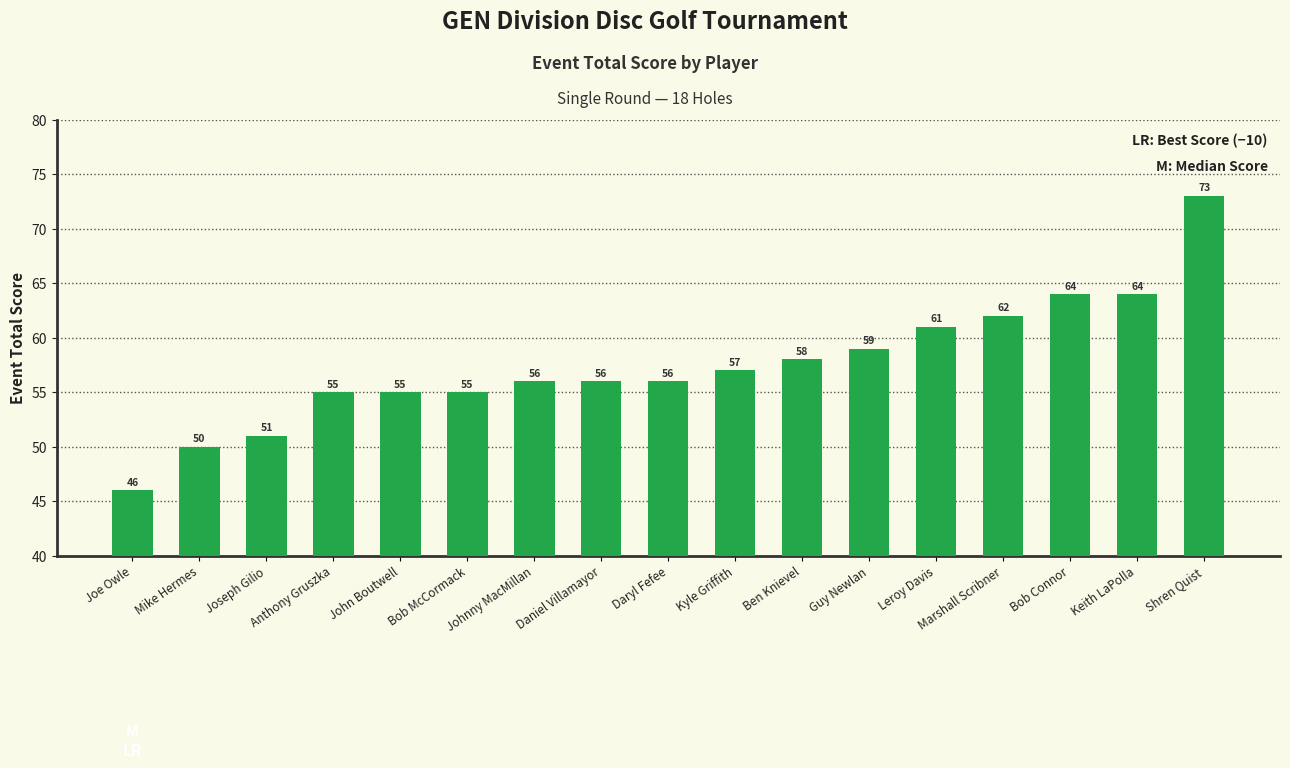

True or false: the data shows 89 at Kyle Griffith.

False